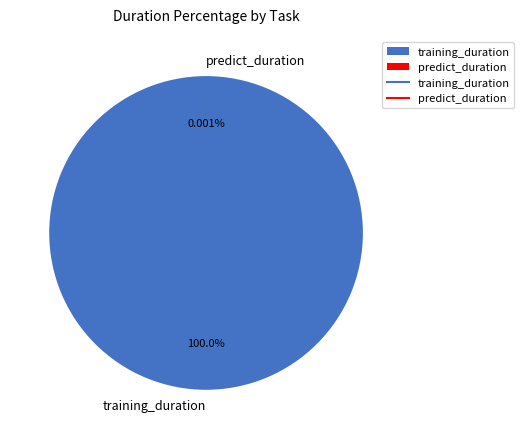

Rank the categories by value from highest to lowest.

training_duration, predict_duration